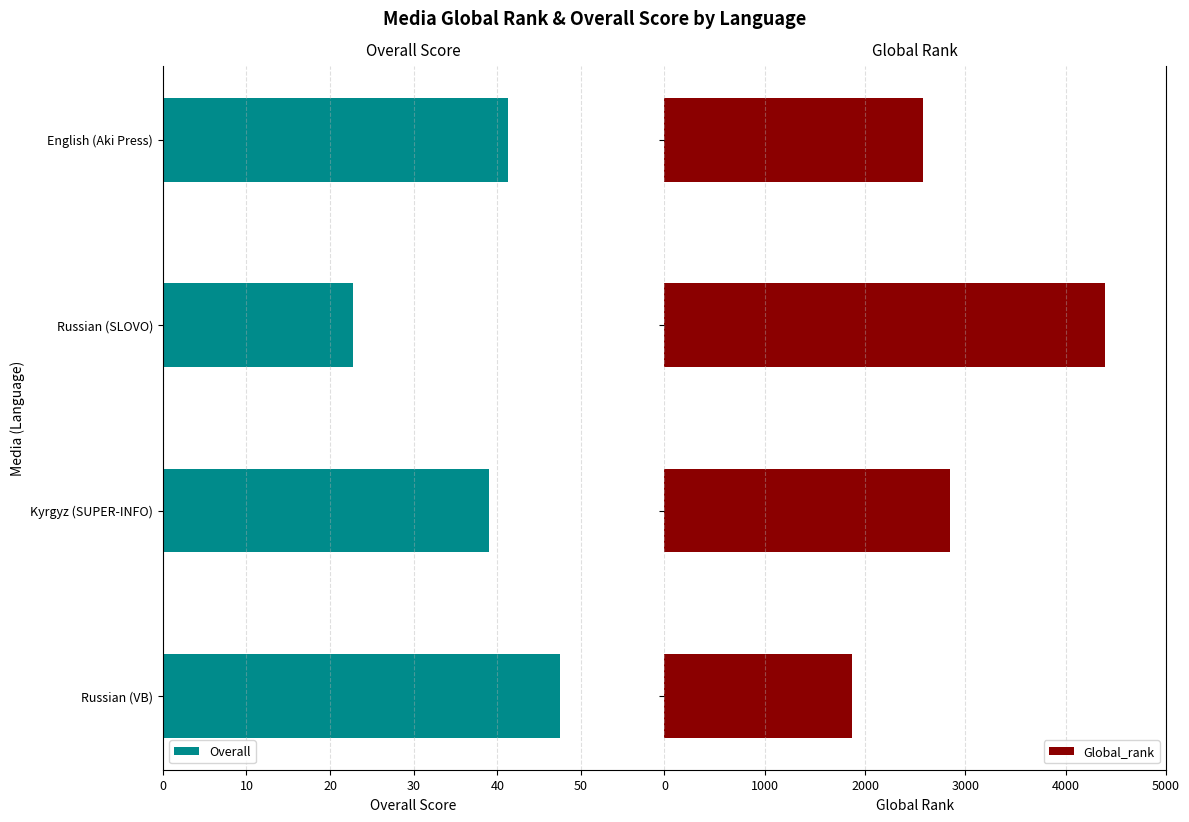

What is the difference between the maximum and minimum values in the Overall series?

24.8